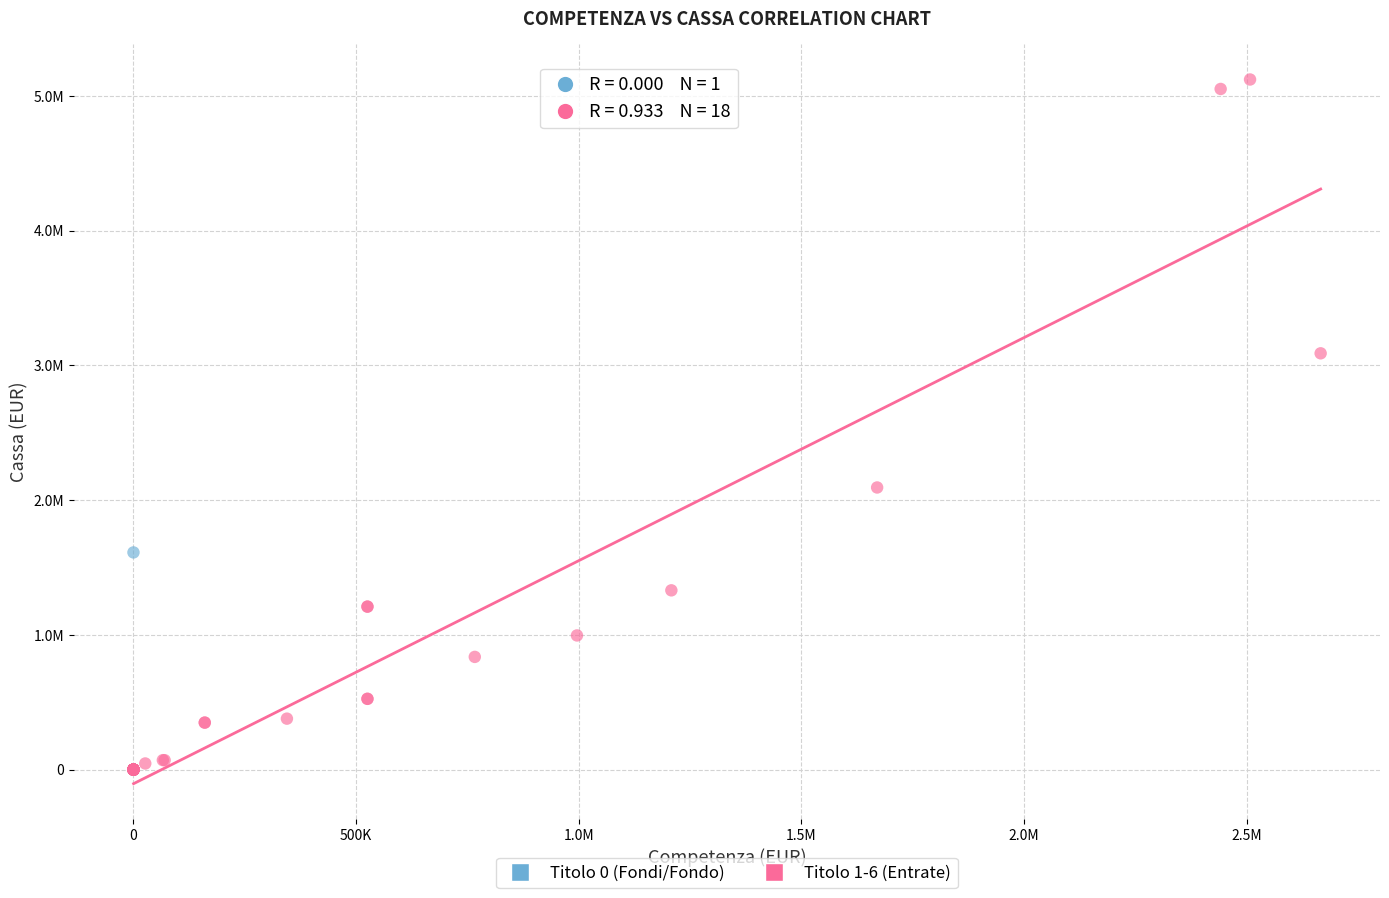

What are all the series names shown in the legend?

Titolo 0 (Fondi/Fondo), Titolo 1-6 (Entrate)